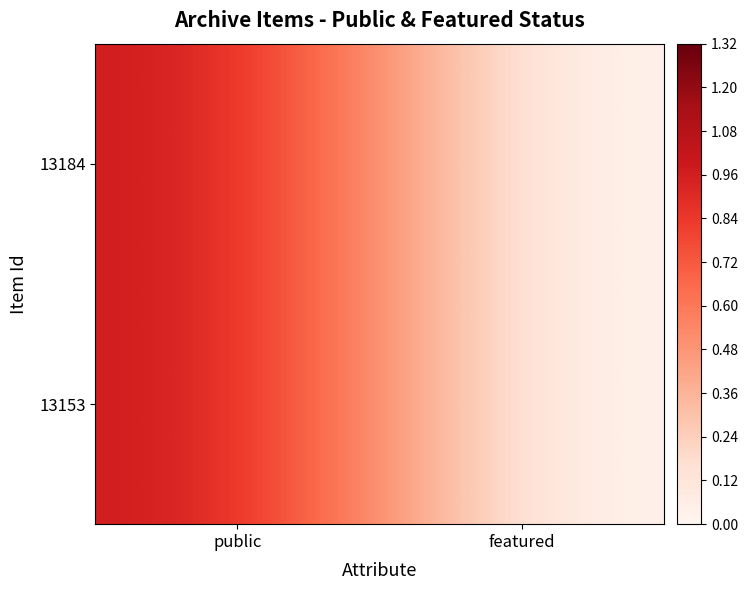

Reading right to left, extract all data points from this chart.

13153: featured=0	public=1
13184: featured=0	public=1